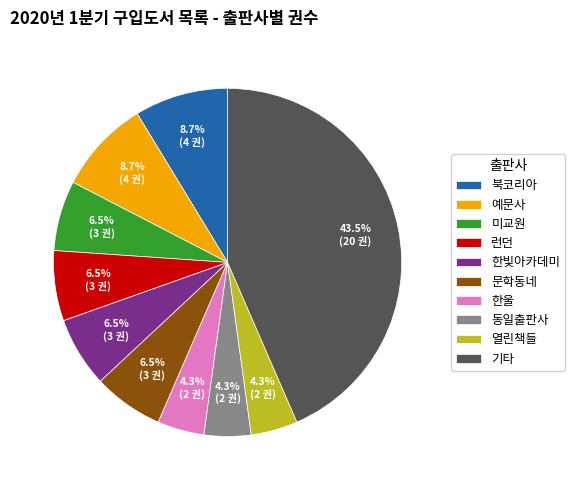

Which has a higher value, 동일출판사 or 런던?

런던